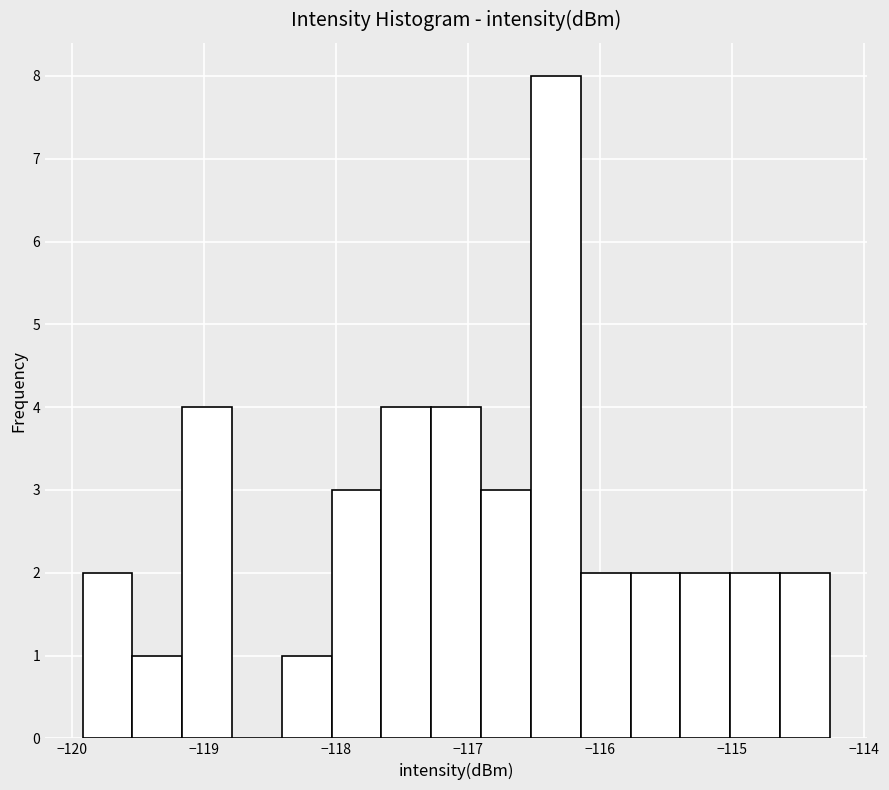

Around what value on the x-axis is the tallest bar? Give the approximate position of its centre, as read against the axis.

-116.3